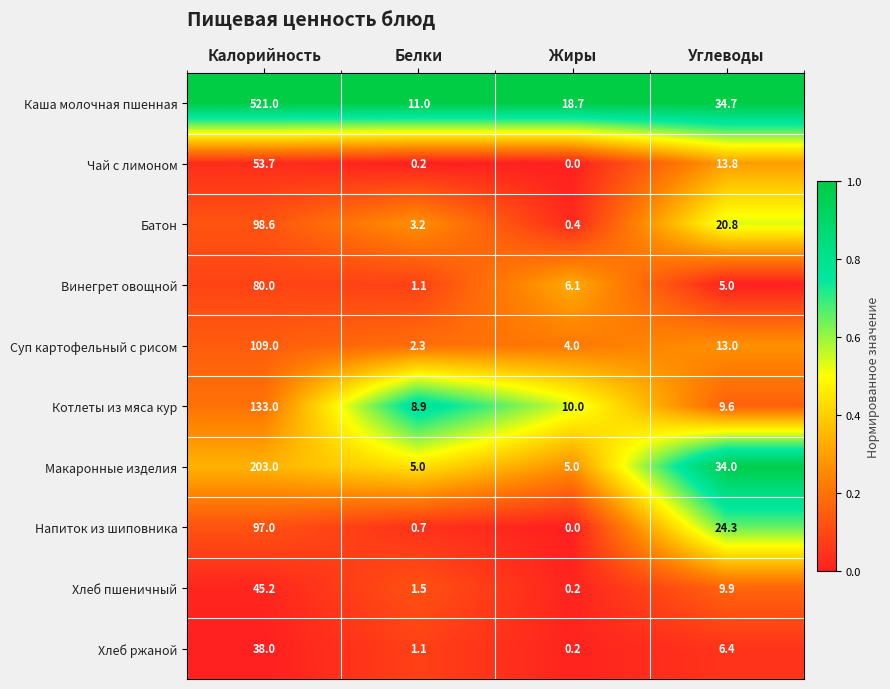

Rank the categories by Чай с лимоном value from highest to lowest.

Калорийность, Углеводы, Белки, Жиры